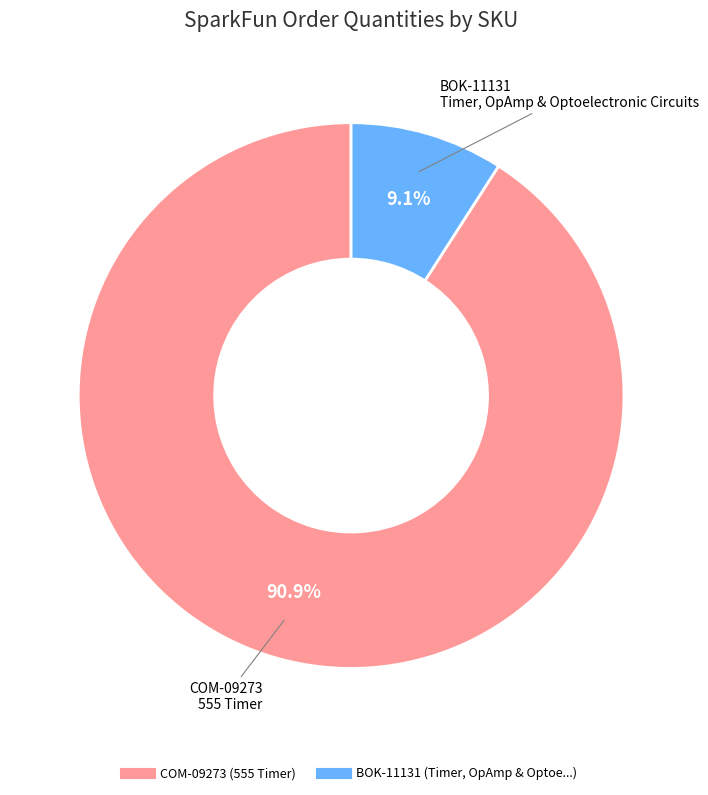

To the nearest percent, what is the difference between the largest and smallest slice percentages?

82%